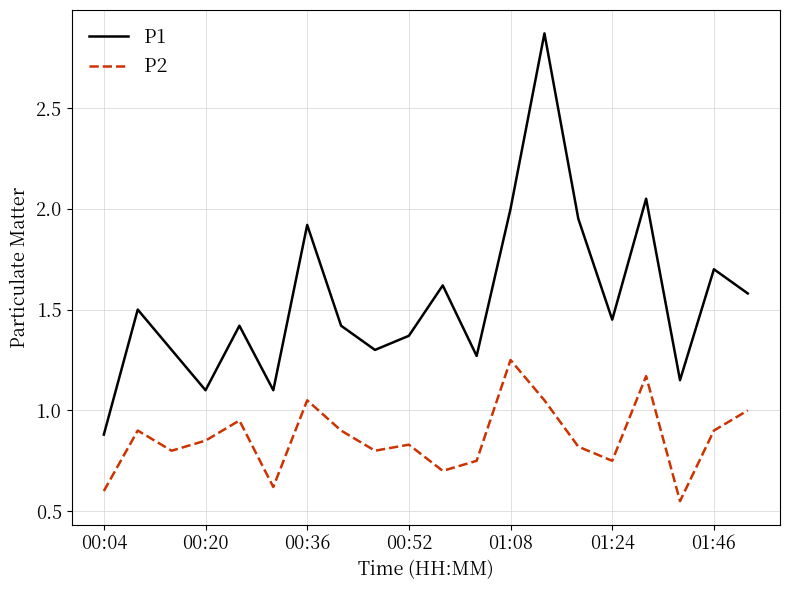

Rank the series by their maximum value, from lowest to highest.

P2, P1